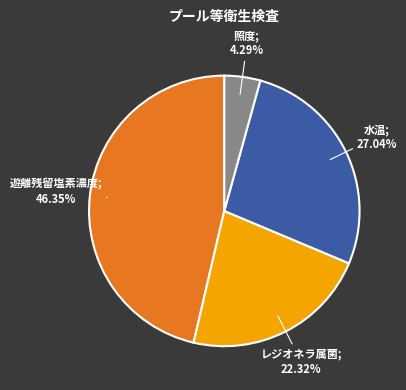

Is there any slice that represents more than half of the pie?

No